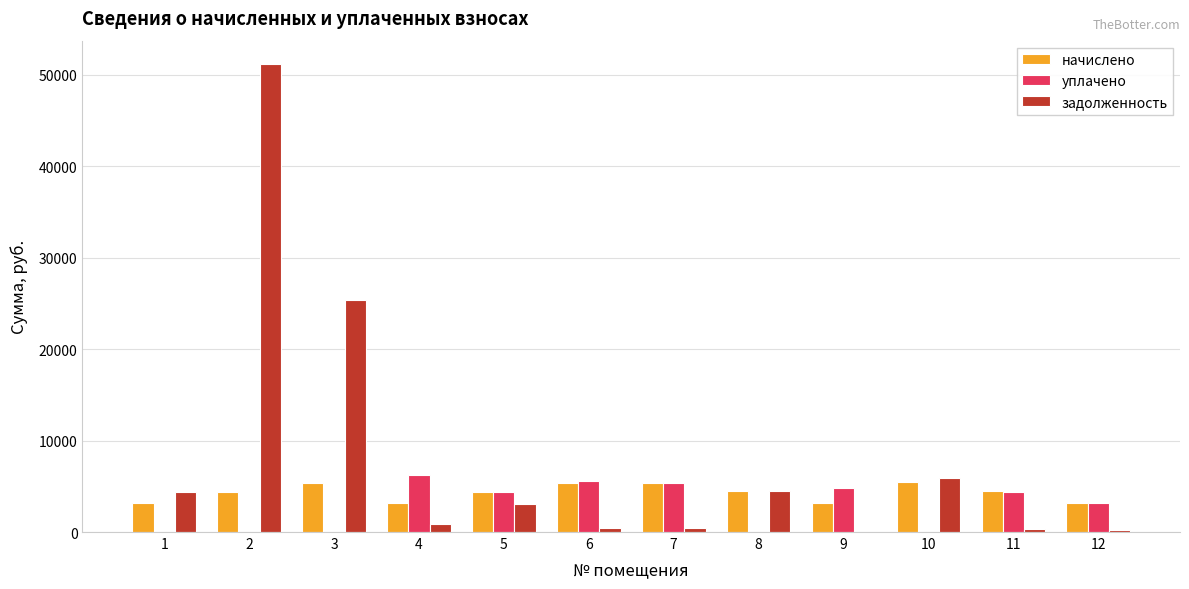

The value of задолженность at 10 is 5923.6. True or false?

True